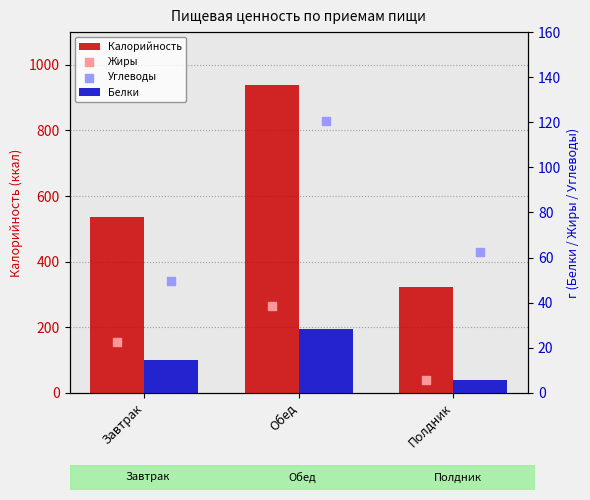

What is the total value across all series at Полдник?

394.8